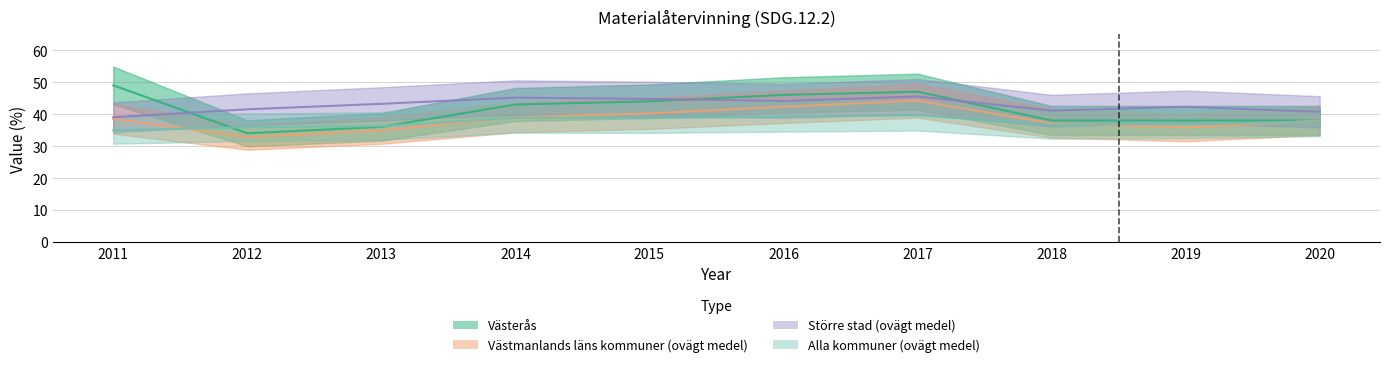

What is the value of the Större stad (ovägt medel) point at the 4th from the left?

45.1